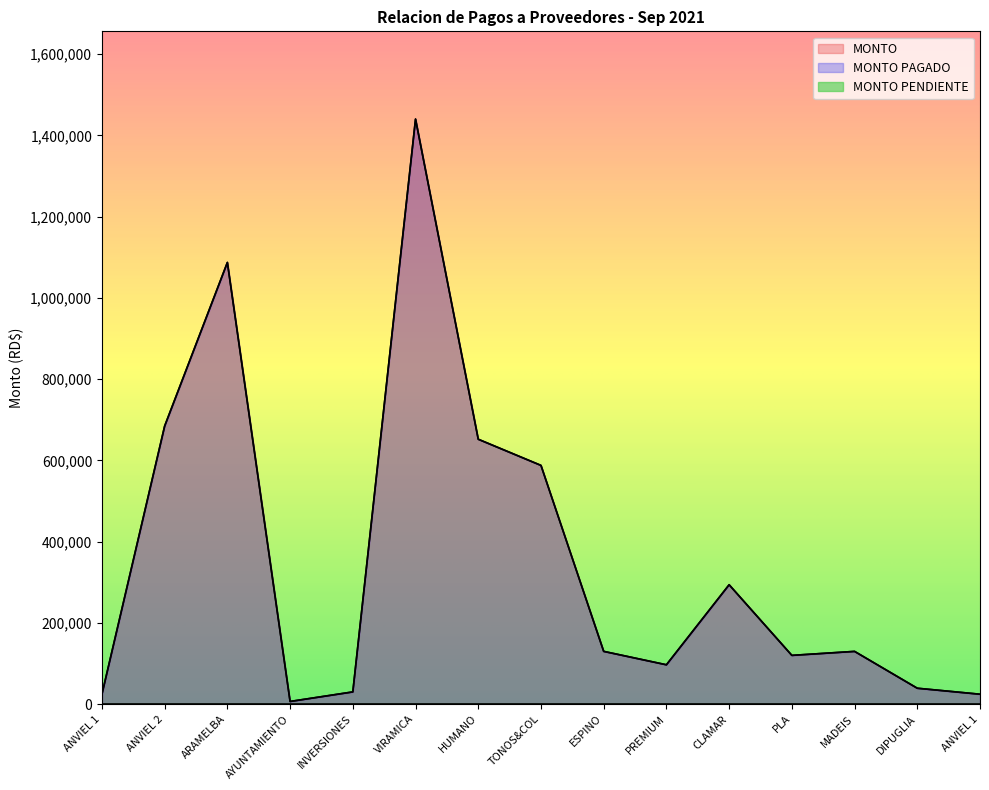

How many lines are shown in the chart?

3